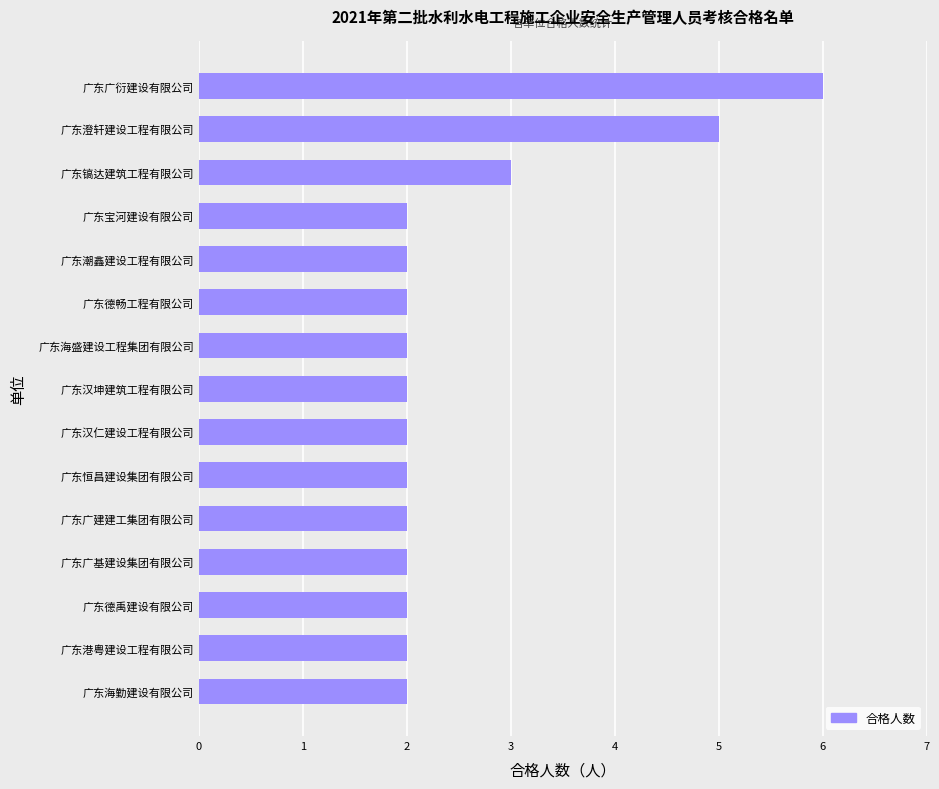

Approximately how many times larger is the value at 广东澄轩建设工程有限公司 compared to 广东德禹建设有限公司?

2.5